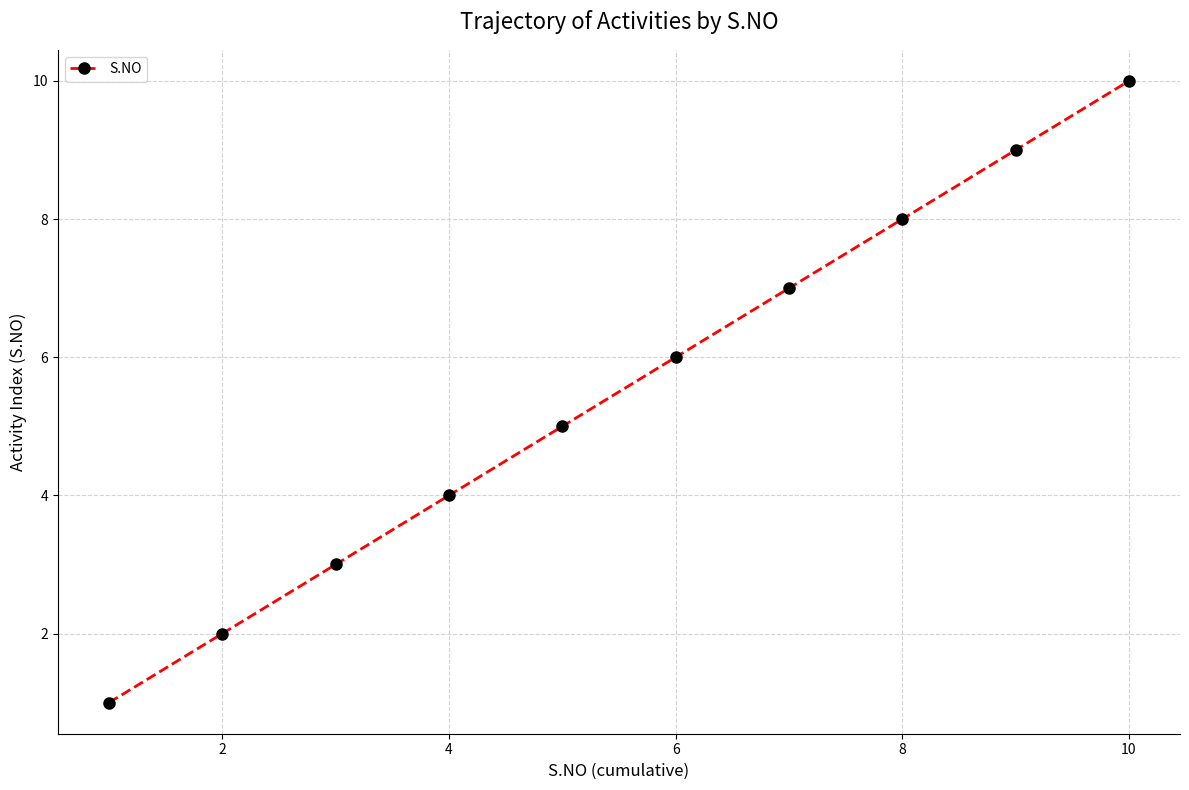

How many data points are less than 6?

5